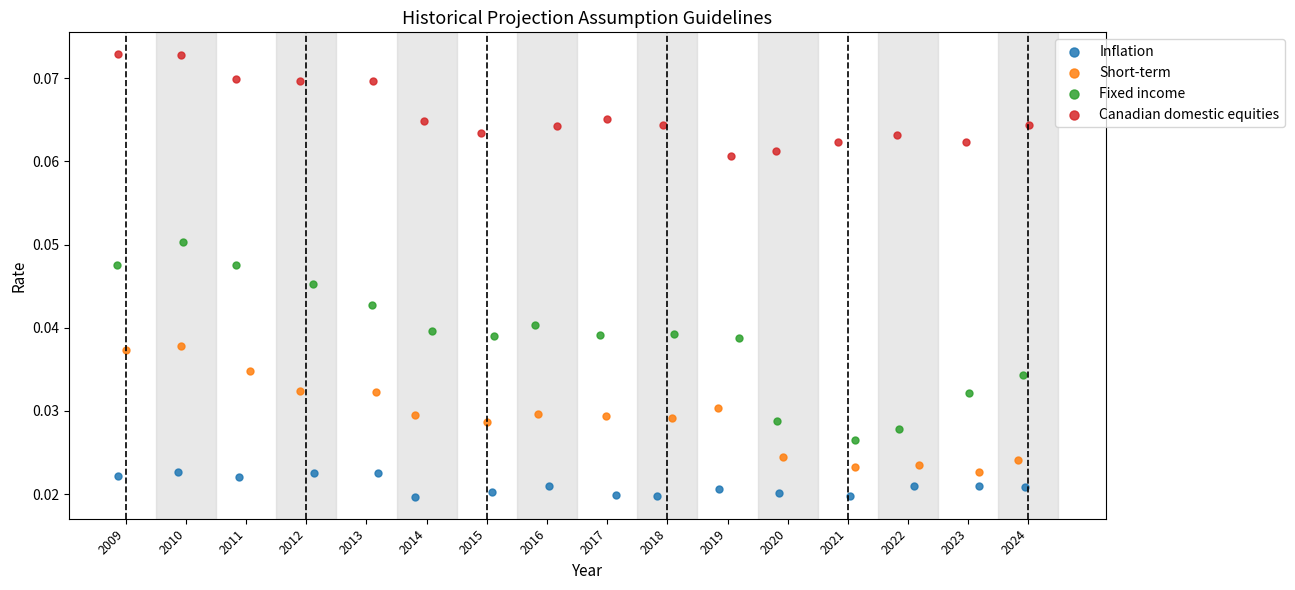

Which series reaches the maximum Y coordinate?

Canadian domestic equities